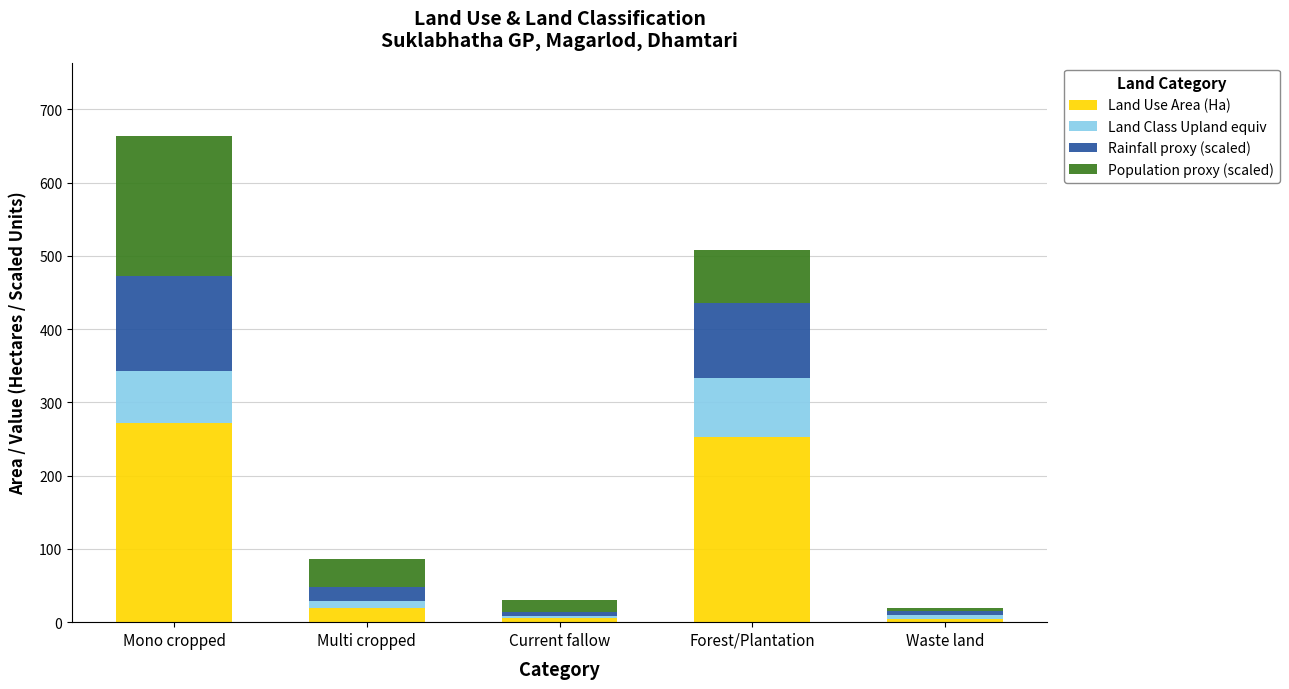

What is the total value across all series at Mono cropped?

664.0